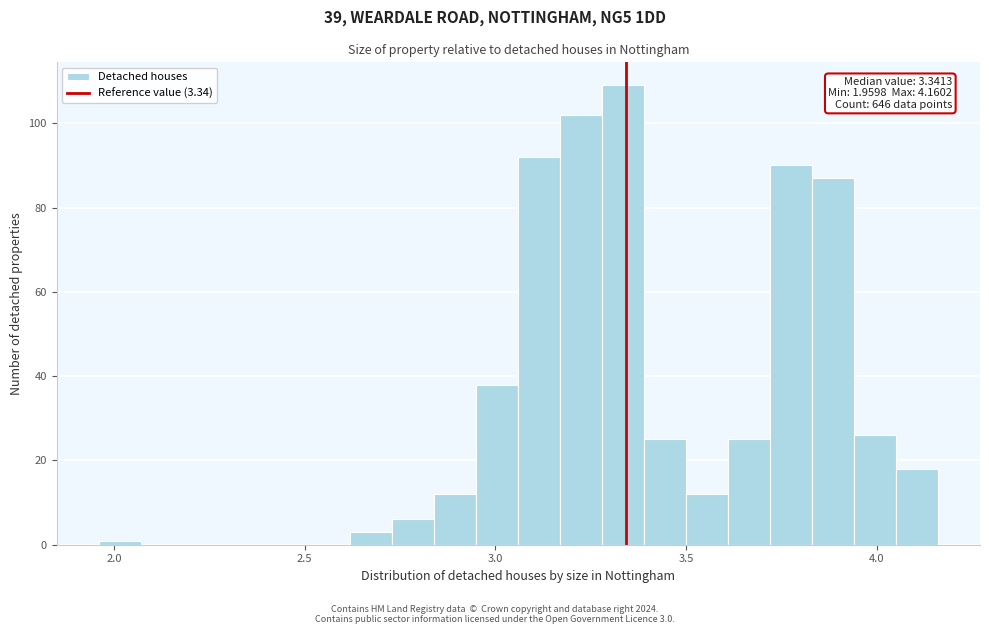

Around what value on the x-axis is the tallest bar? Give the approximate position of its centre, as read against the axis.

3.35